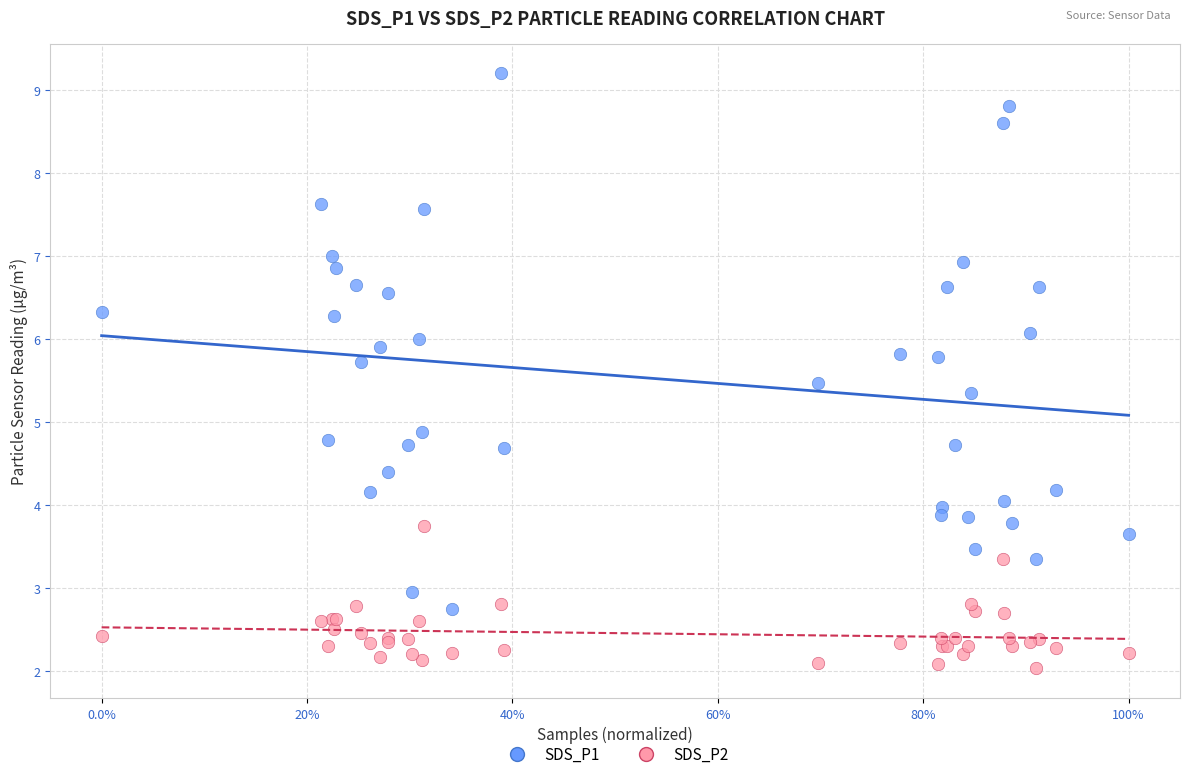

Across all series, what Y value is closest to 5?

4.9